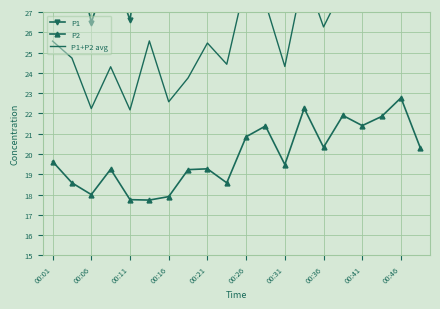

In P1+P2 avg, how many points are lower than both neighbors (excluding endpoints)?

7